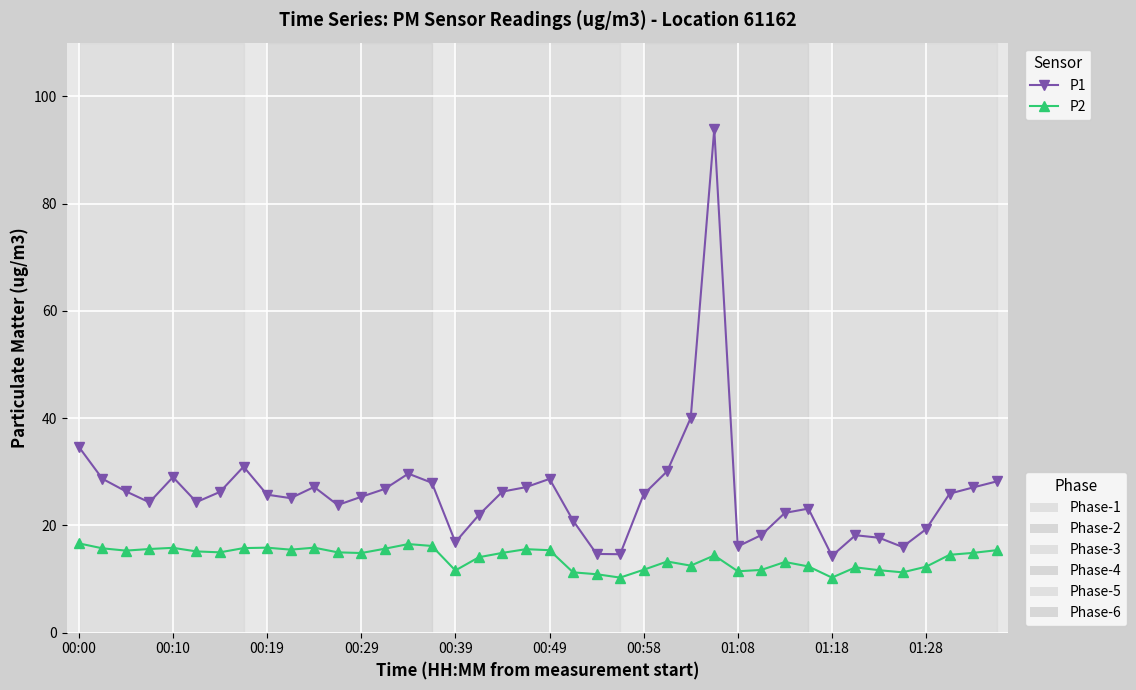

What is the minimum value shown in the chart?

10.3